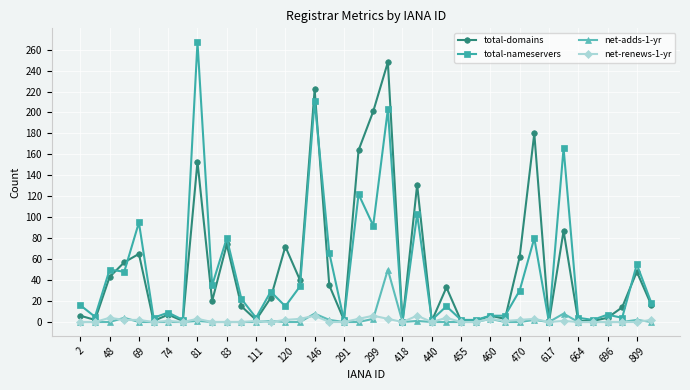

Rank the series by their maximum value, from lowest to highest.

net-renews-1-yr, net-adds-1-yr, total-domains, total-nameservers